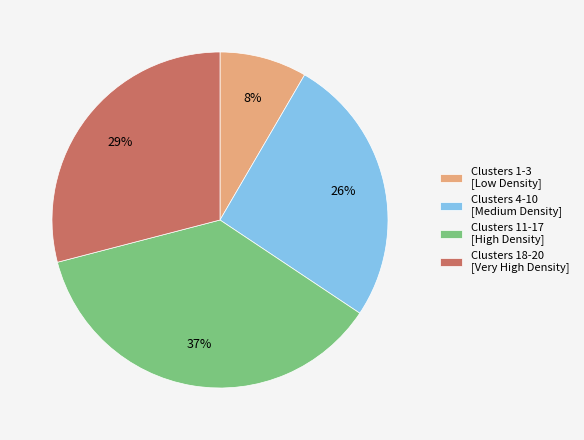

What percentage is the Clusters 11-17 [High Density] slice, to the nearest percent?

37%